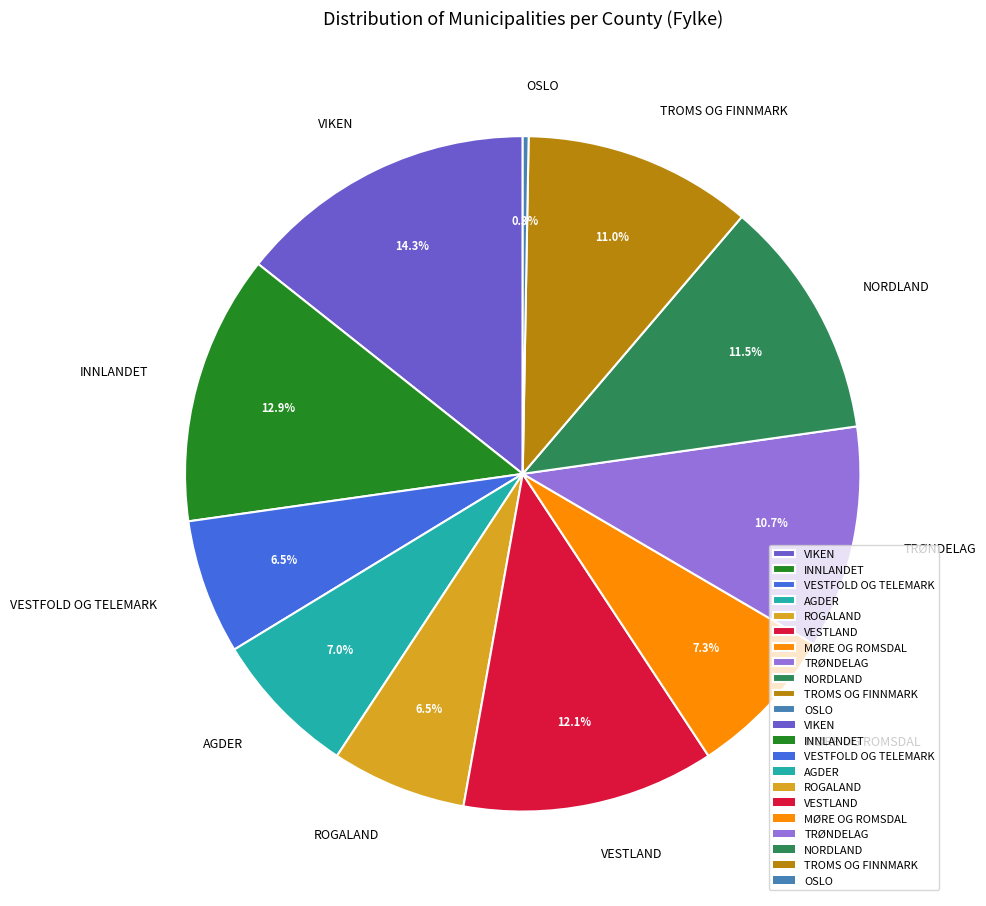

Is VIKEN the majority of the pie?

No